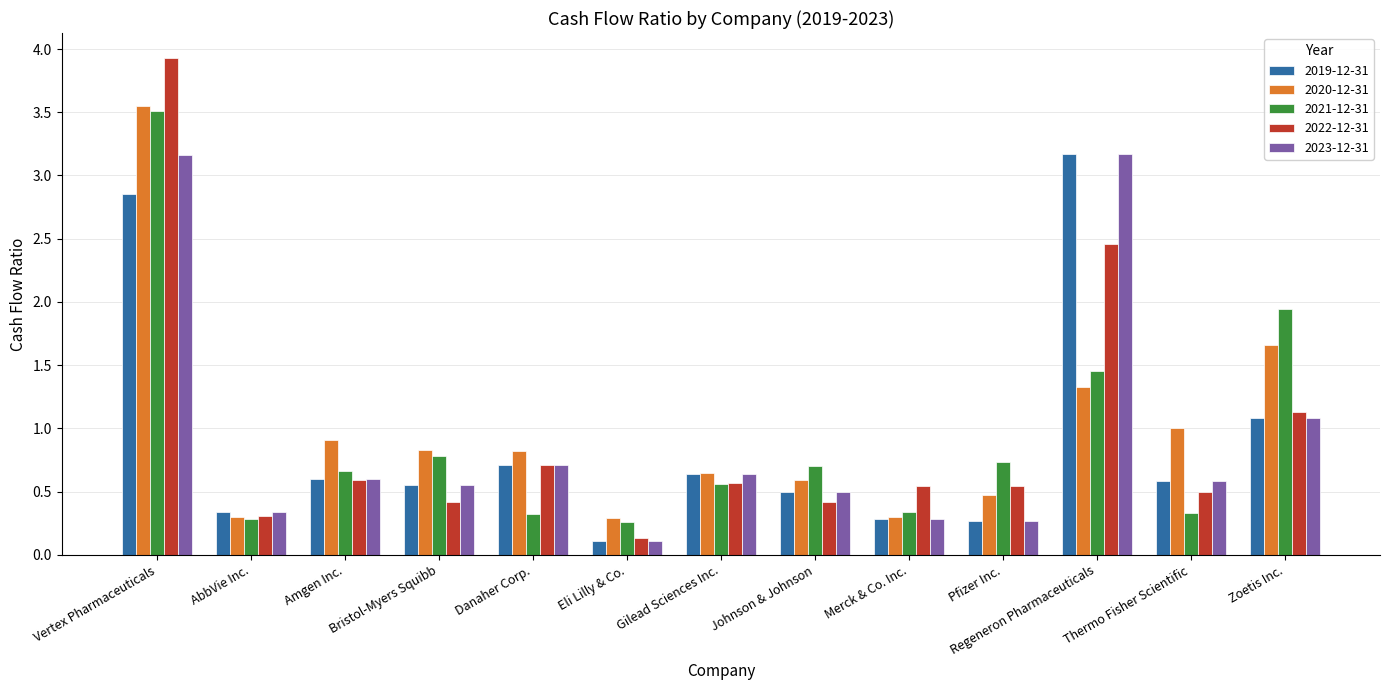

At which label is 2019-12-31 closest to 1?

Zoetis Inc.